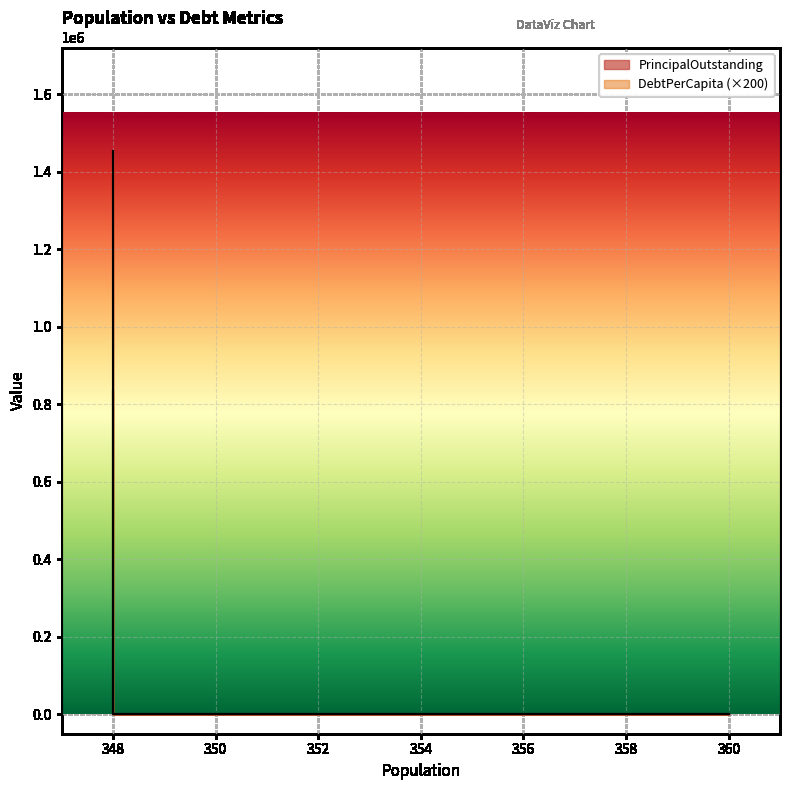

True or false: PrincipalOutstanding has a value of 1453000.0 at Kendleton.

True